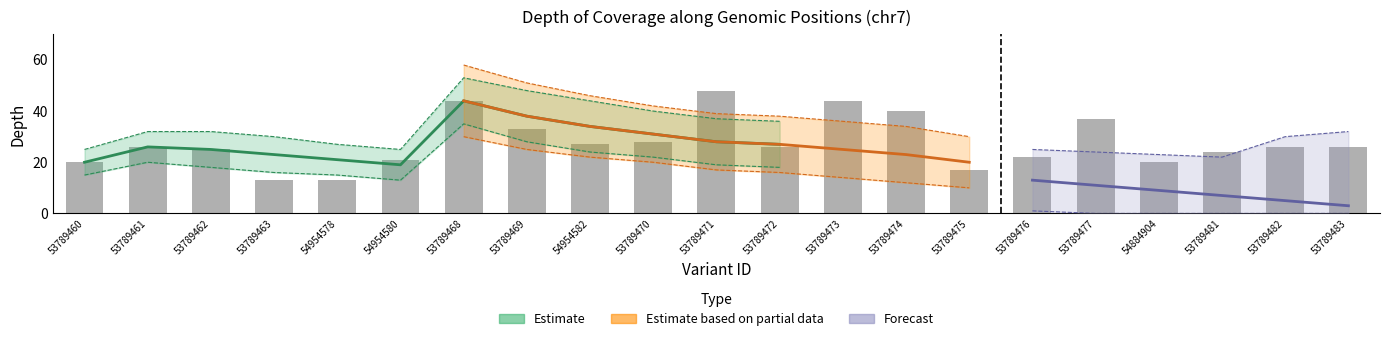

What is the label of the 6th bar from the right?

53789476